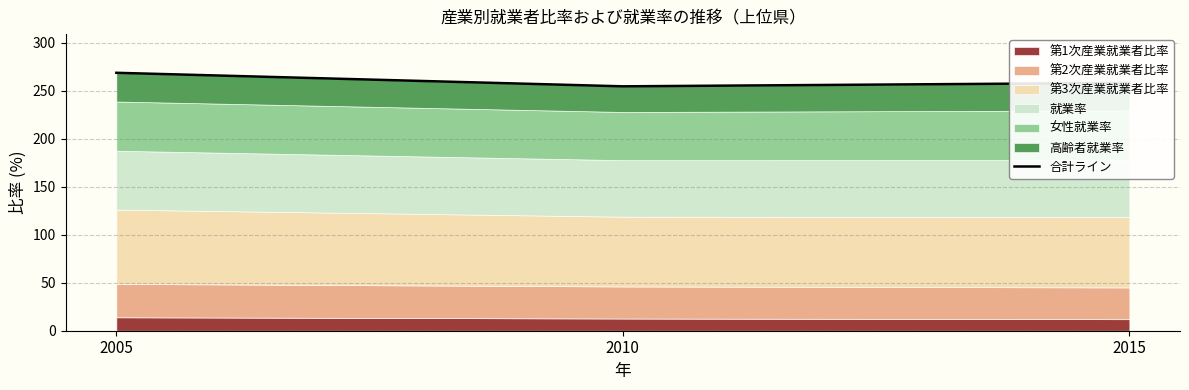

Reading left to right, list all the values displayed in this chart.

2005=268.7	2010=254.6	2015=258.2